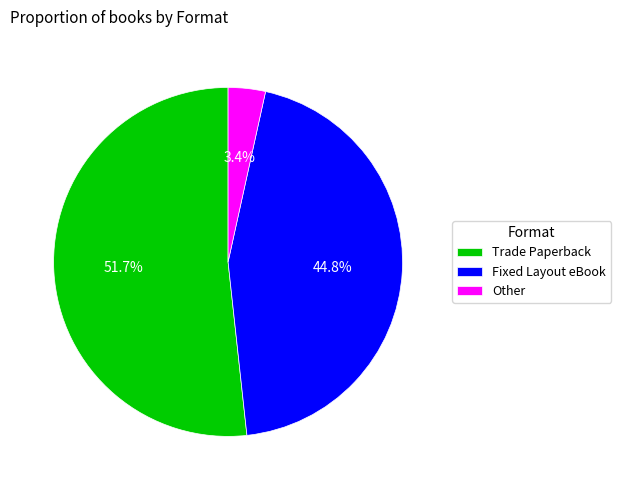

Between Fixed Layout eBook and Trade Paperback, which is larger?

Trade Paperback